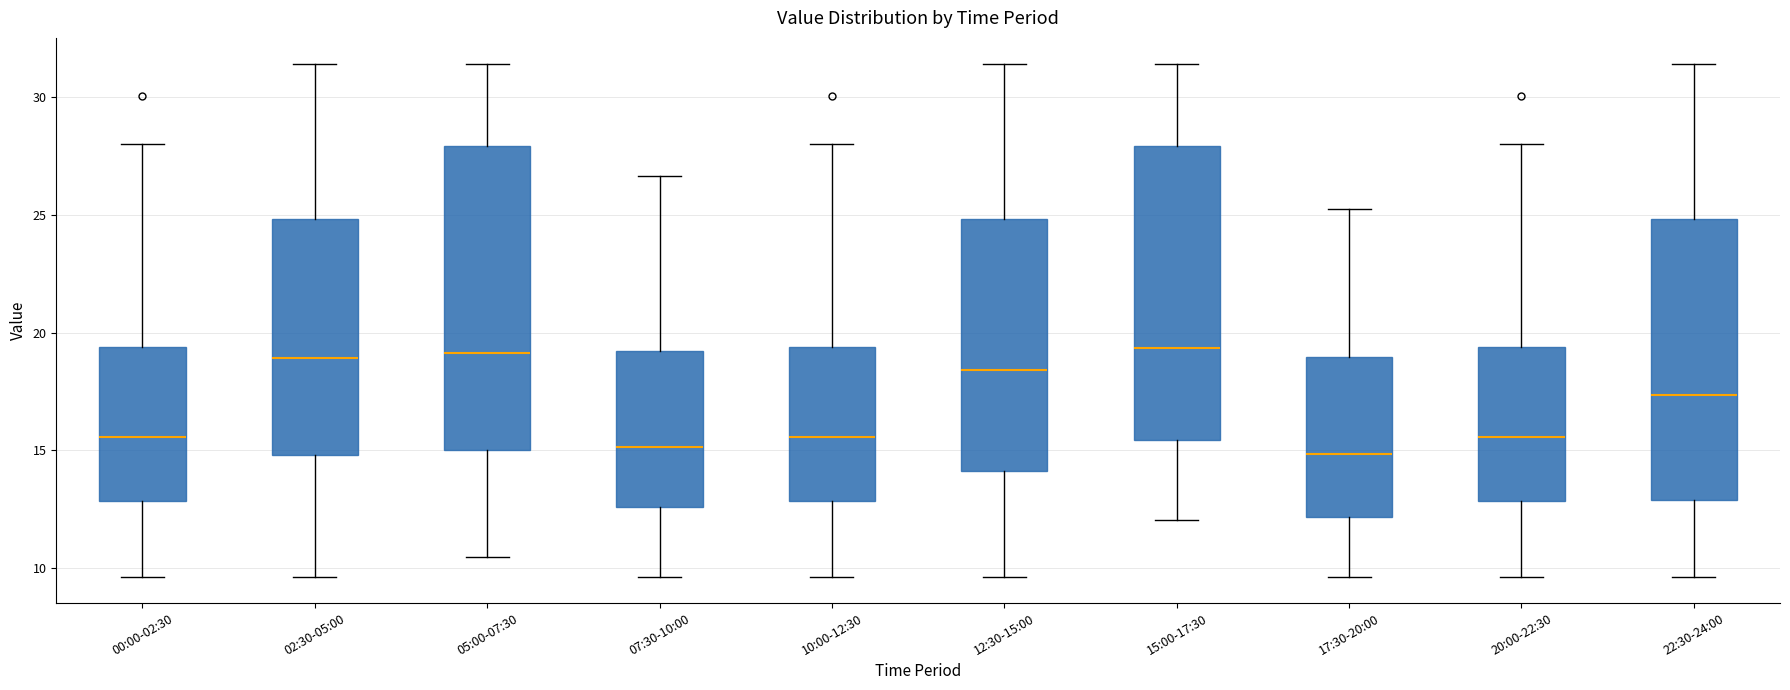

Reading left to right, transcribe this box plot: for each box, give where its median line is, the range the box spans, and where its two whiskers end, as read against the y-axis. The values are not printed on the chart, so give them approximately, as read against the axis.

00:00-02:30: median 15.5, box 13.0 to 19.5, whiskers 9.5 to 28.0
02:30-05:00: median 19.0, box 15.0 to 25.0, whiskers 9.5 to 31.5
05:00-07:30: median 19.0, box 15.0 to 28.0, whiskers 10.5 to 31.5
07:30-10:00: median 15.0, box 12.5 to 19.0, whiskers 9.5 to 26.5
10:00-12:30: median 15.5, box 13.0 to 19.5, whiskers 9.5 to 28.0
12:30-15:00: median 18.5, box 14.0 to 25.0, whiskers 9.5 to 31.5
15:00-17:30: median 19.5, box 15.5 to 28.0, whiskers 12.0 to 31.5
17:30-20:00: median 15.0, box 12.0 to 19.0, whiskers 9.5 to 25.5
20:00-22:30: median 15.5, box 13.0 to 19.5, whiskers 9.5 to 28.0
22:30-24:00: median 17.5, box 13.0 to 25.0, whiskers 9.5 to 31.5